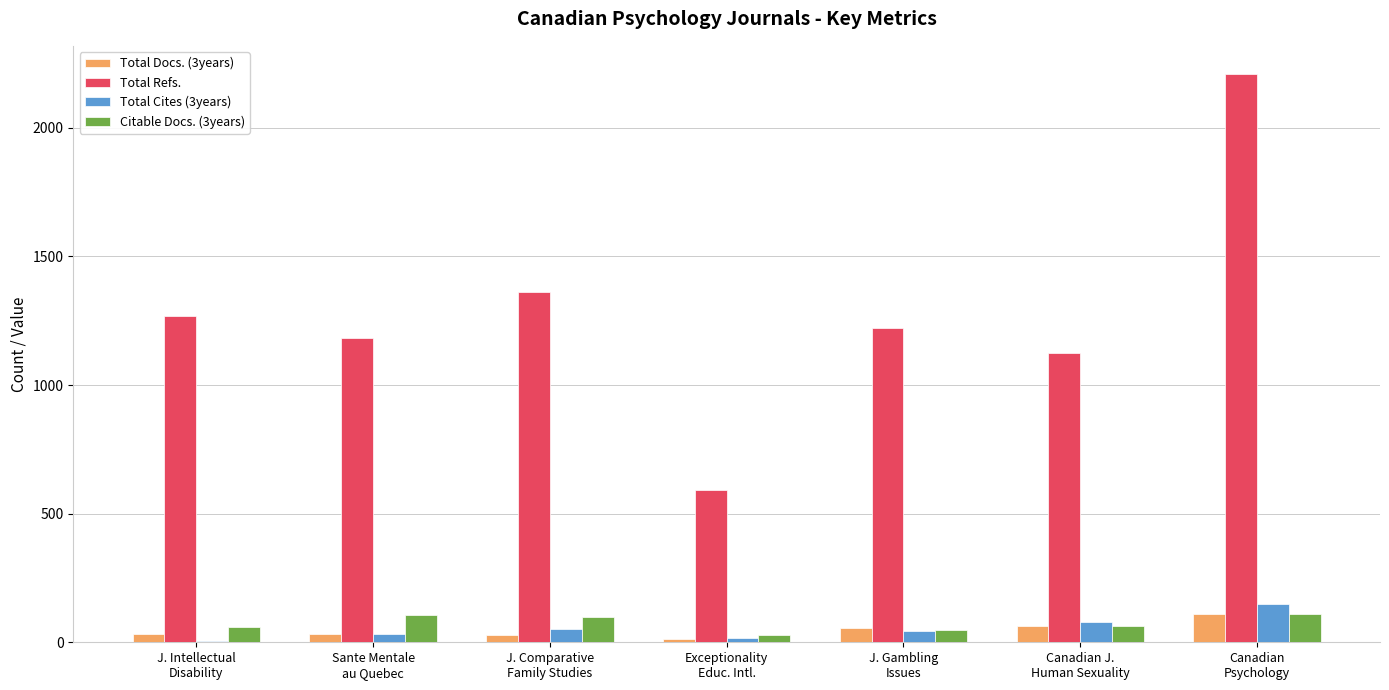

Are the bars grouped side by side (vs. stacked)?

Yes